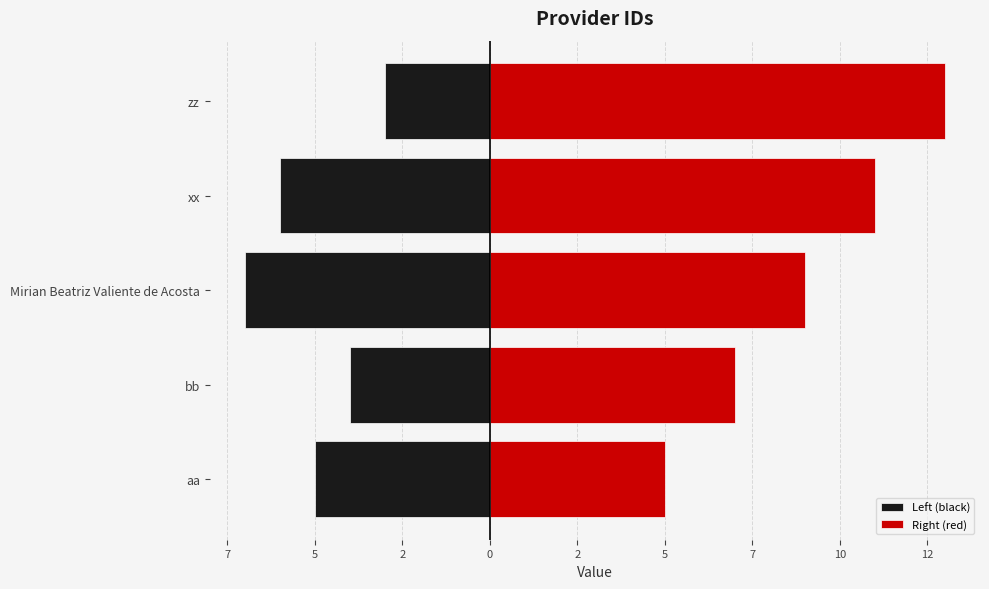

Count the Left (black) values in the range -6 to -4.

3